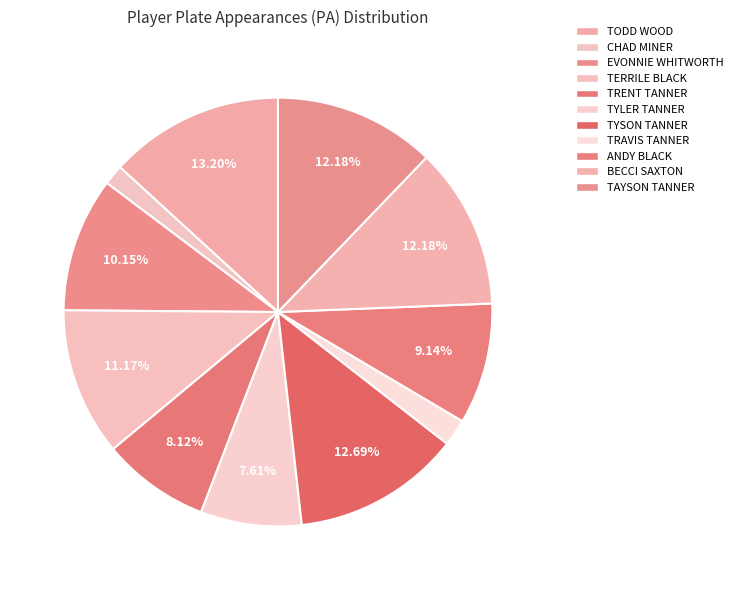

How many segments does this pie chart have?

11